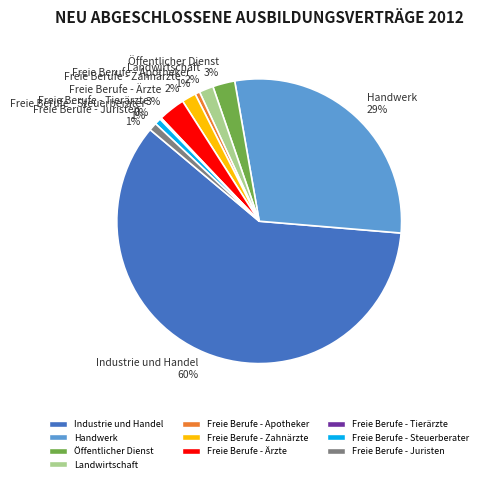

Is there a majority slice in this chart?

Yes